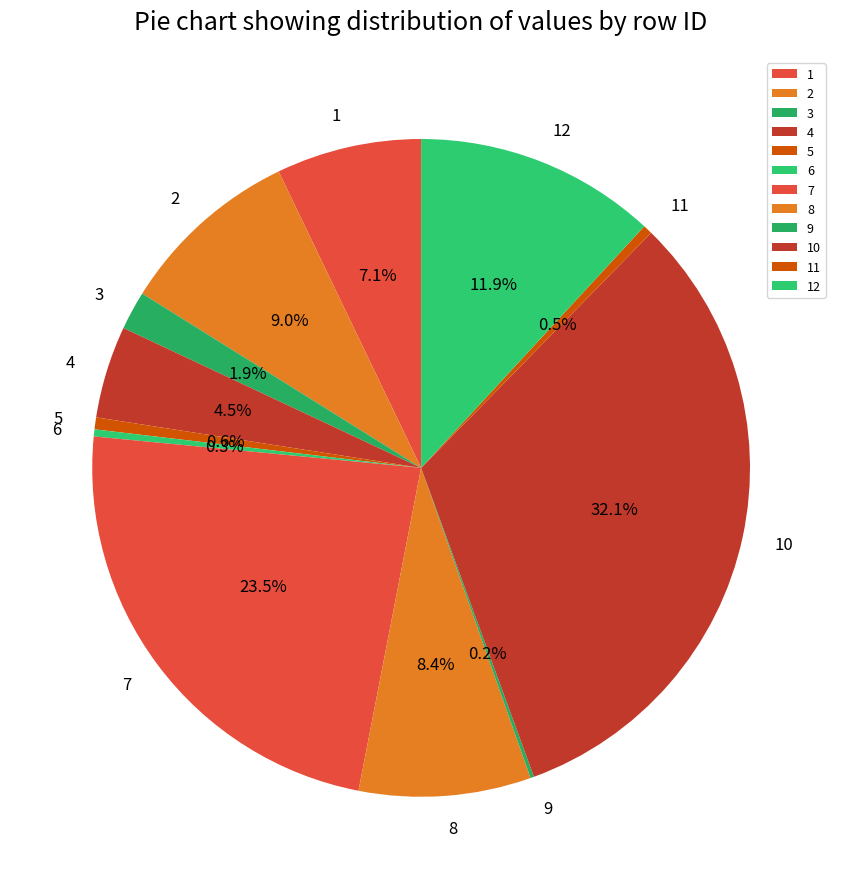

Does any single category account for the majority?

No